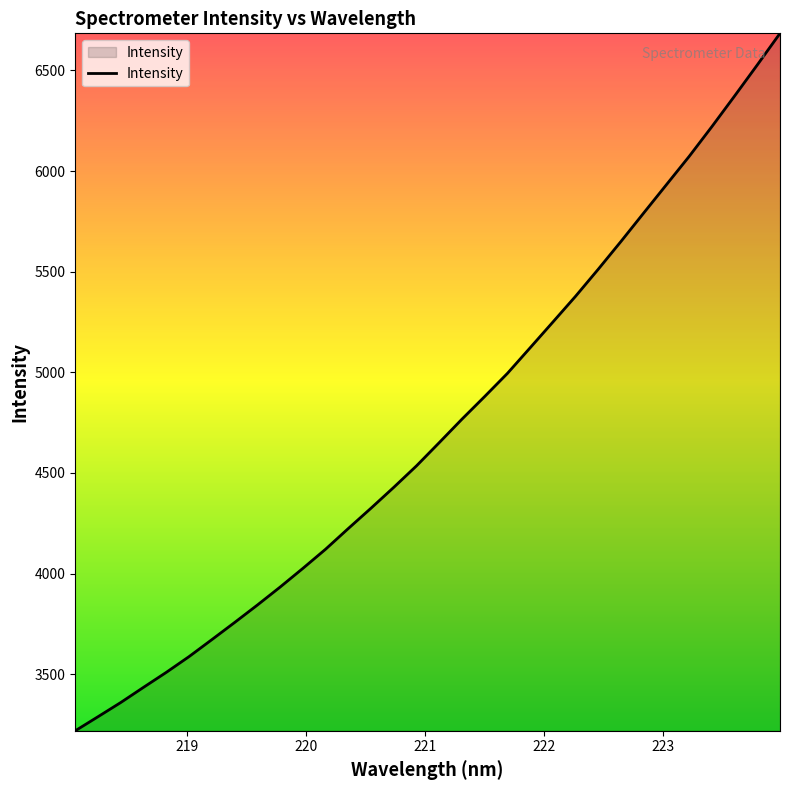

What is the difference between the maximum and minimum values?

3465.8